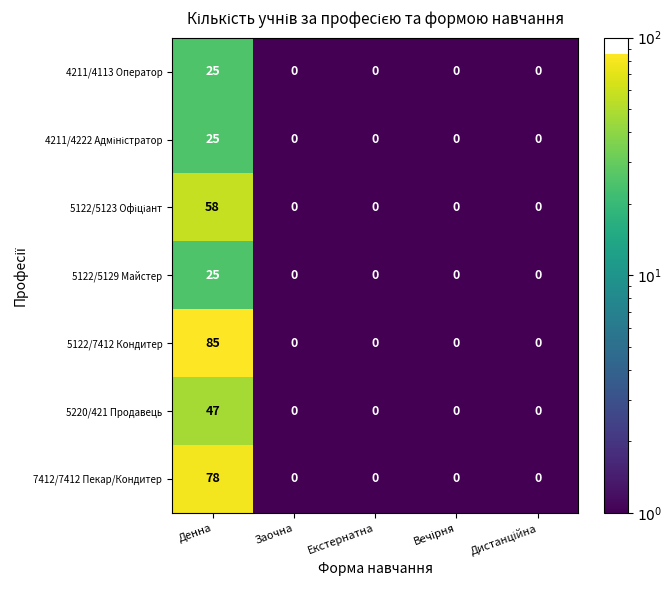

Which series changed the most between Денна and Екстернатна?

5122/7412 Кондитер